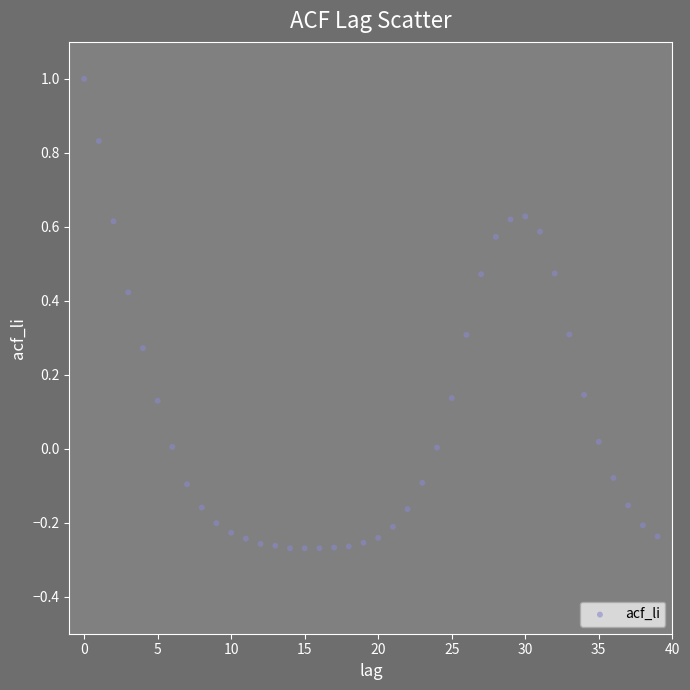

What is the range of Y values (max minus min)?

1.3